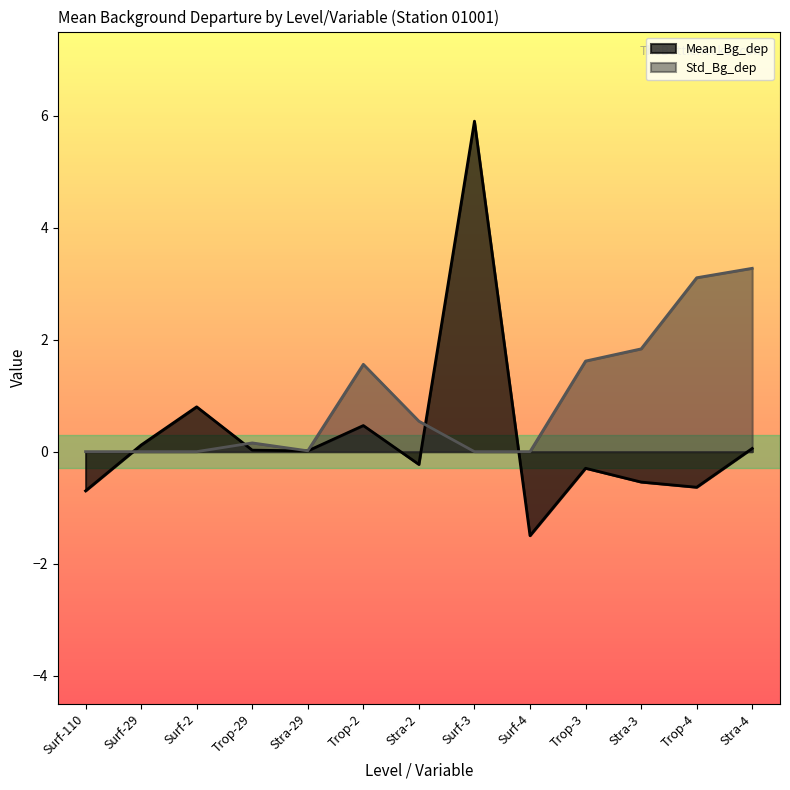

Reading left to right, transcribe all the data shown in this chart.

Mean_Bg_dep: -0.7	0.1	0.8	0.0	0.0	0.5	-0.2	5.9	-1.5	-0.3	-0.5	-0.6	0.1
Std_Bg_dep: 0.0	0.0	0.0	0.2	0.0	1.6	0.5	0.0	0.0	1.6	1.8	3.1	3.3